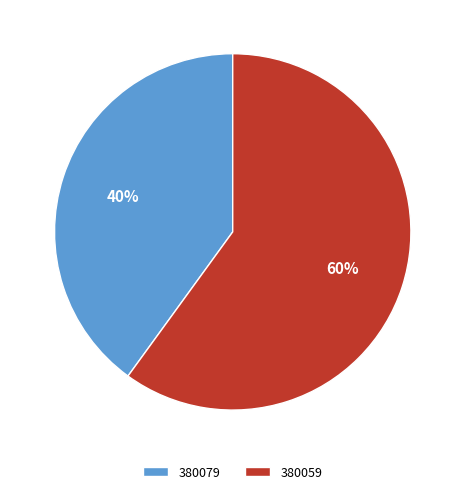

The 380059 slice represents 70% of the pie. True or false?

False